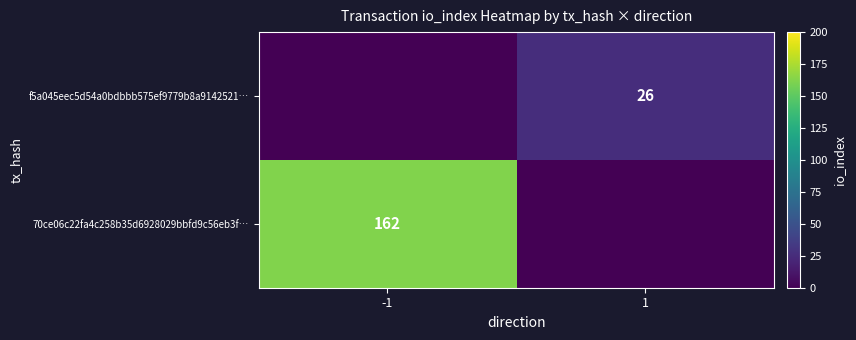

What is the total value across all series at -1?

82